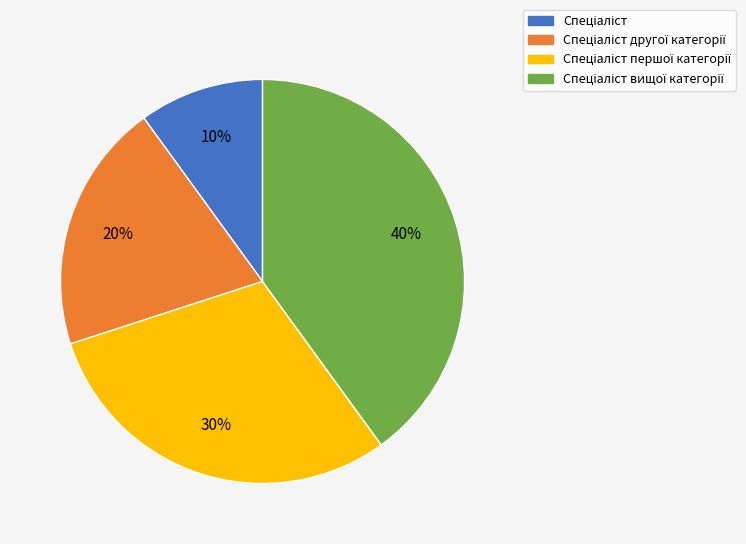

To the nearest percent, what is the difference between the largest and smallest slice percentages?

30%